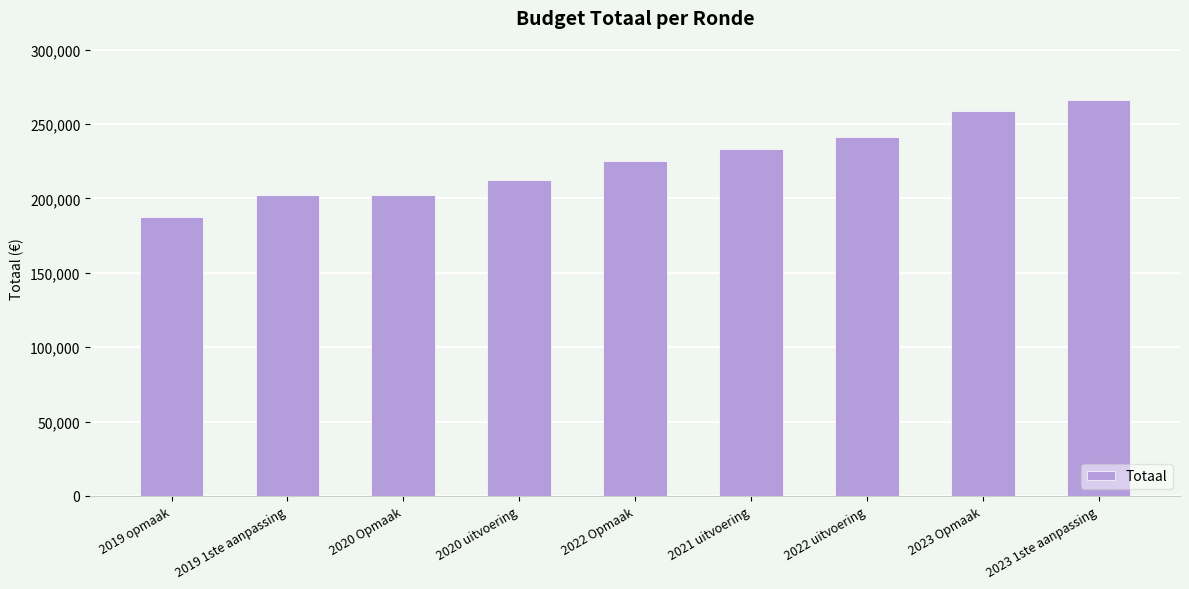

Does the chart contain any negative values?

No